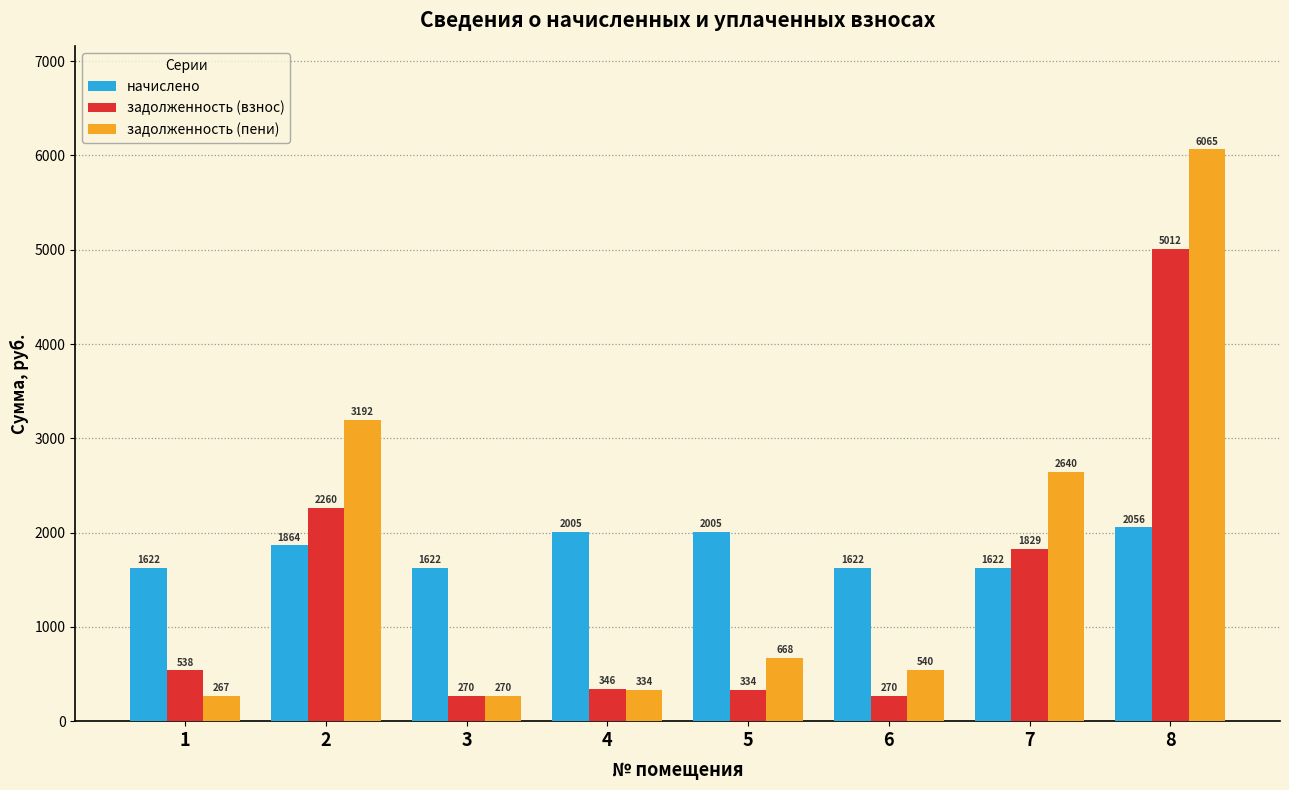

Are the bars grouped side by side (vs. stacked)?

Yes